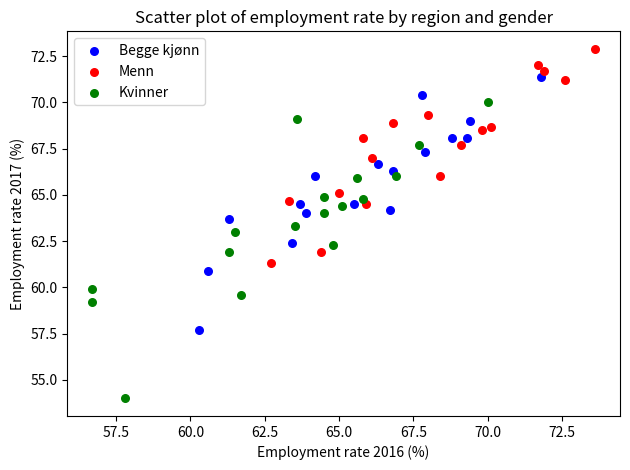

Which series has the widest spread of Y values?

Kvinner